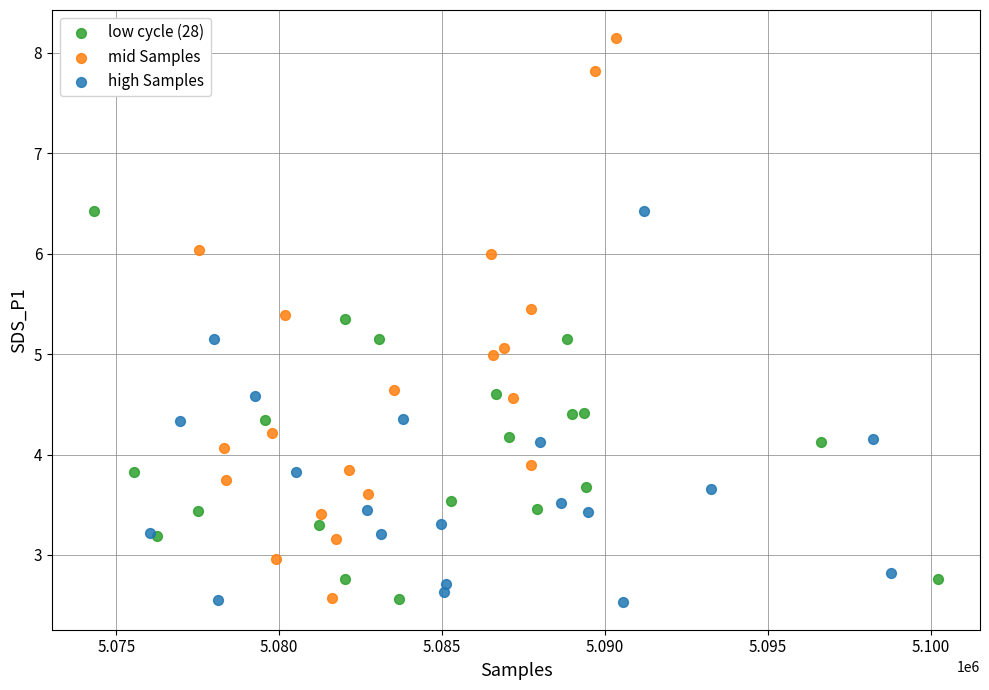

Which series has the widest spread of Y values?

mid Samples